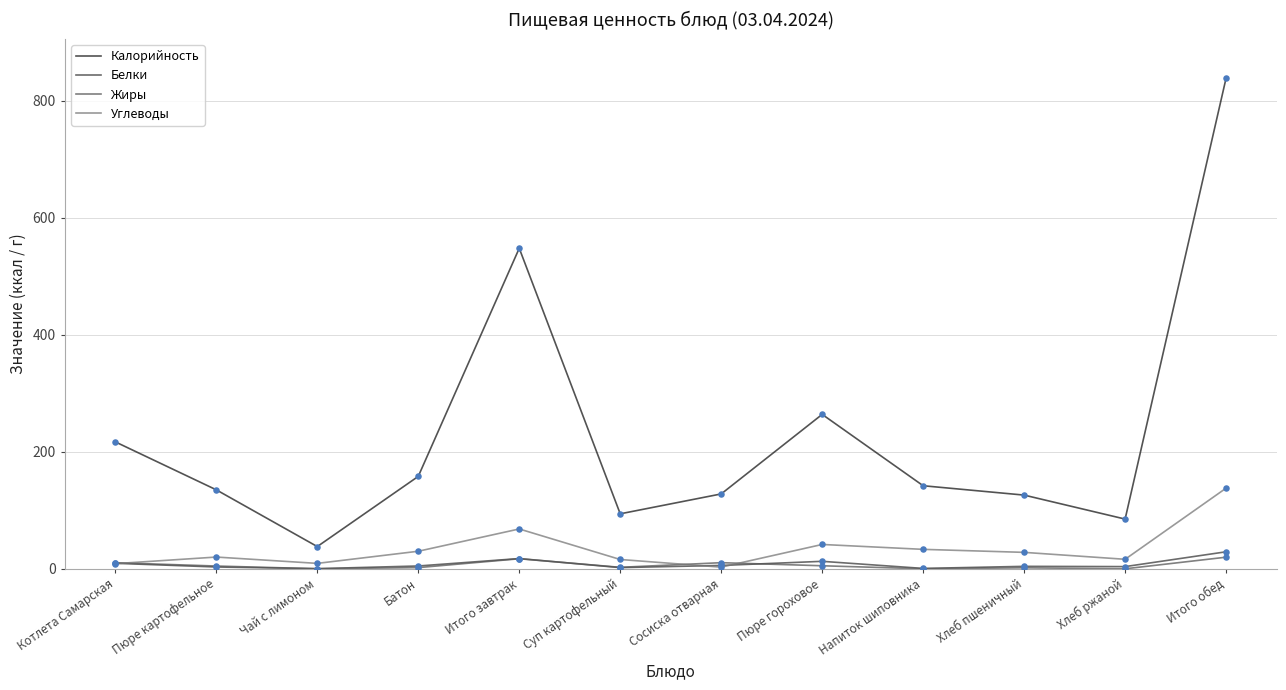

Which series has the widest spread of values?

Калорийность